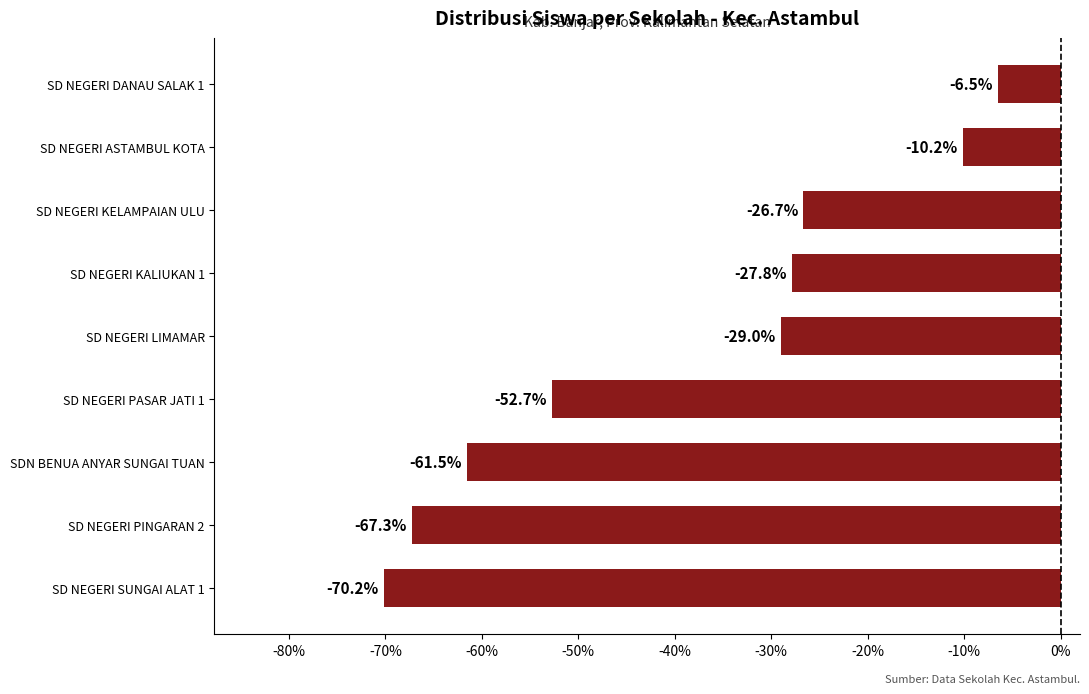

List the labels in order of value, smallest first.

SD NEGERI SUNGAI ALAT 1, SD NEGERI PINGARAN 2, SDN BENUA ANYAR SUNGAI TUAN, SD NEGERI PASAR JATI 1, SD NEGERI LIMAMAR, SD NEGERI KALIUKAN 1, SD NEGERI KELAMPAIAN ULU, SD NEGERI ASTAMBUL KOTA, SD NEGERI DANAU SALAK 1